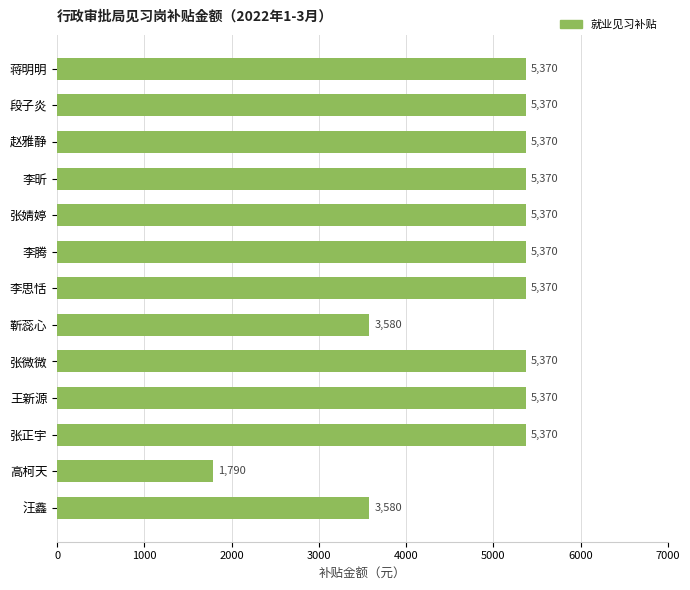

How many values are below 5370?

3